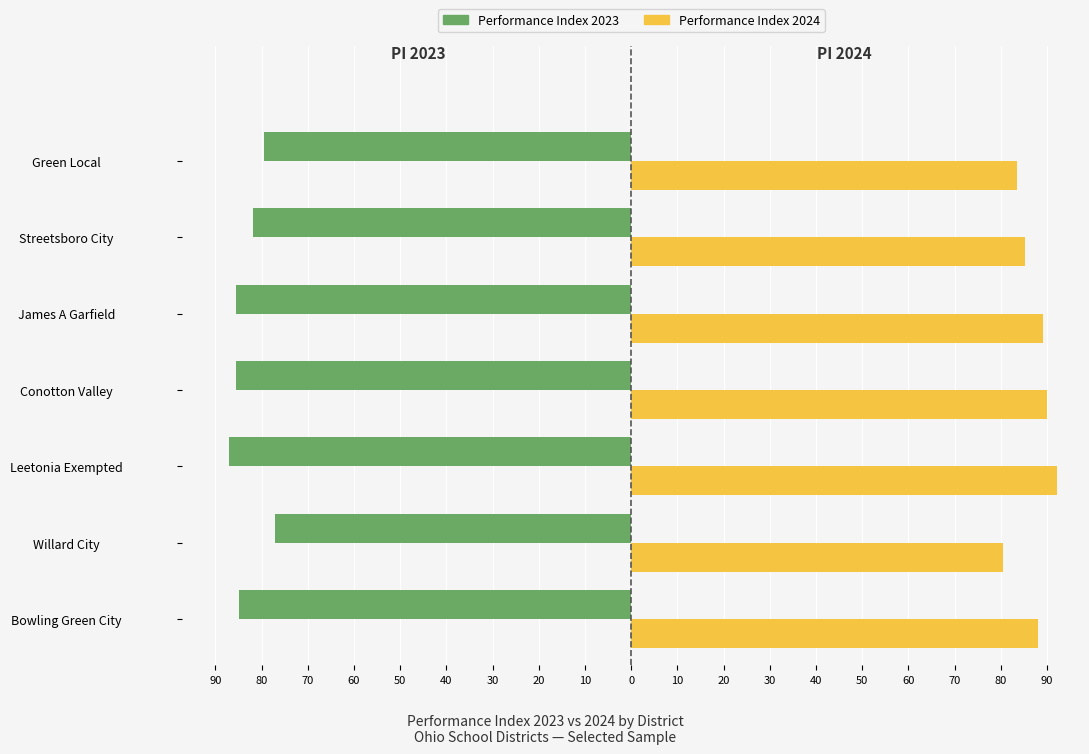

What are all the series names shown in the legend?

Performance Index 2023, Performance Index 2024